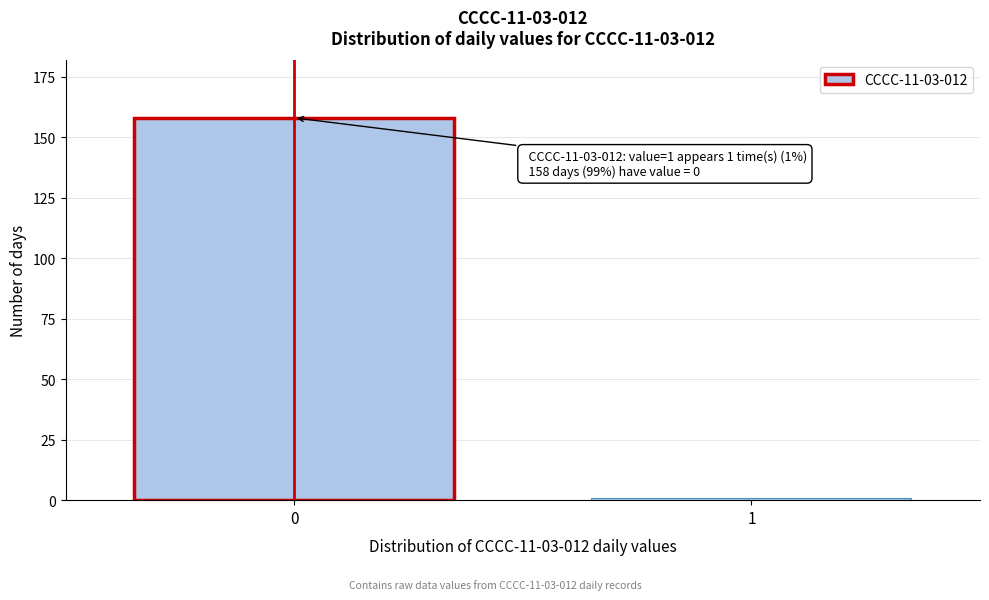

Reading left to right, list all the values displayed in this chart.

158	1